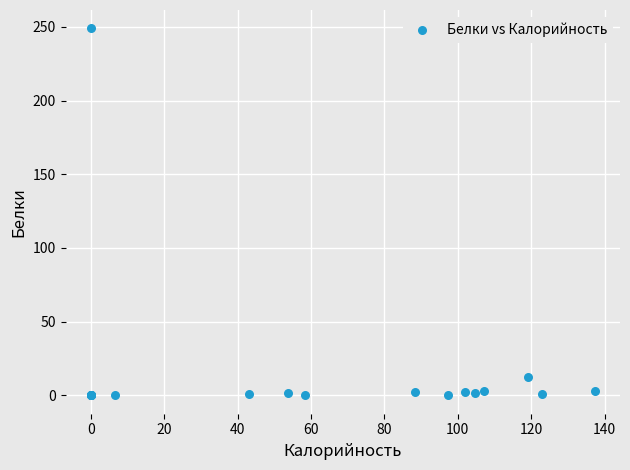

What Y value in the scatter plot is closest to 124?

12.2